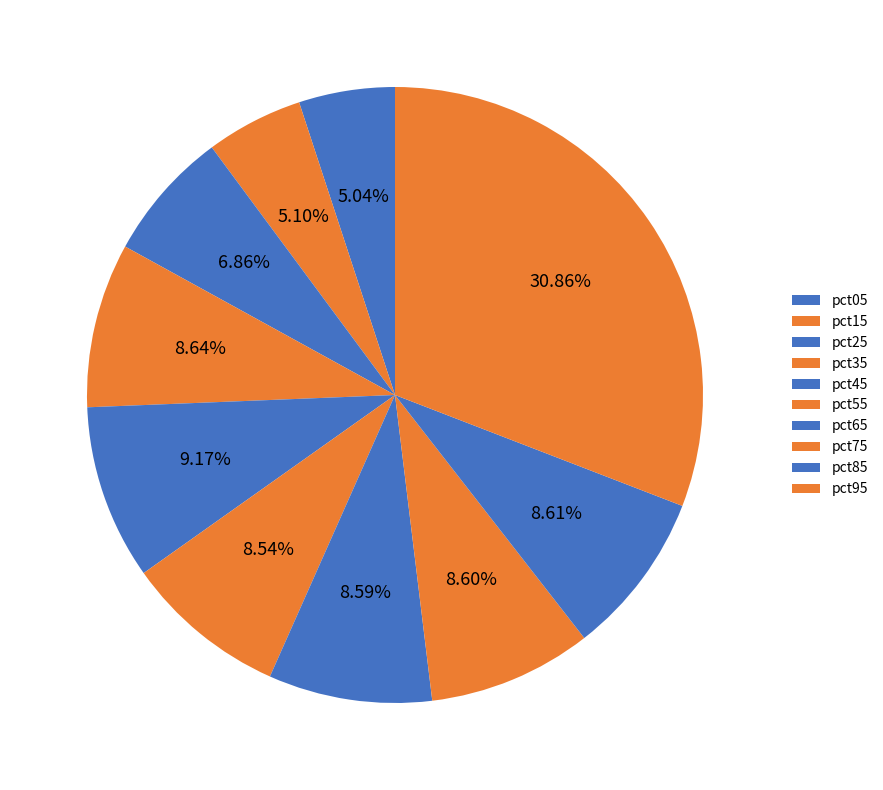

Combined, do pct45 and pct35 account for over 50%?

No